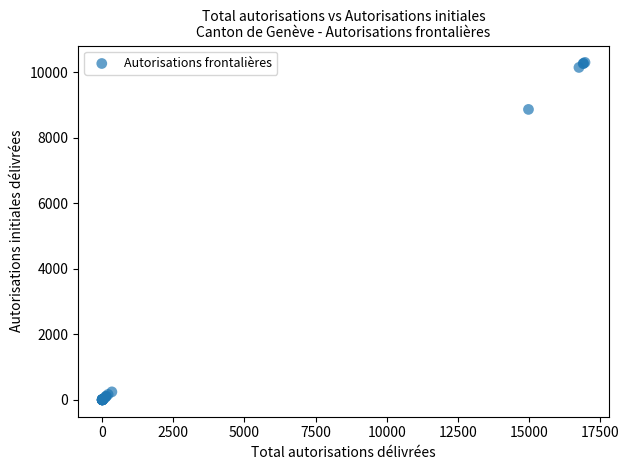

What Y value in the scatter plot is closest to 5154?

8872